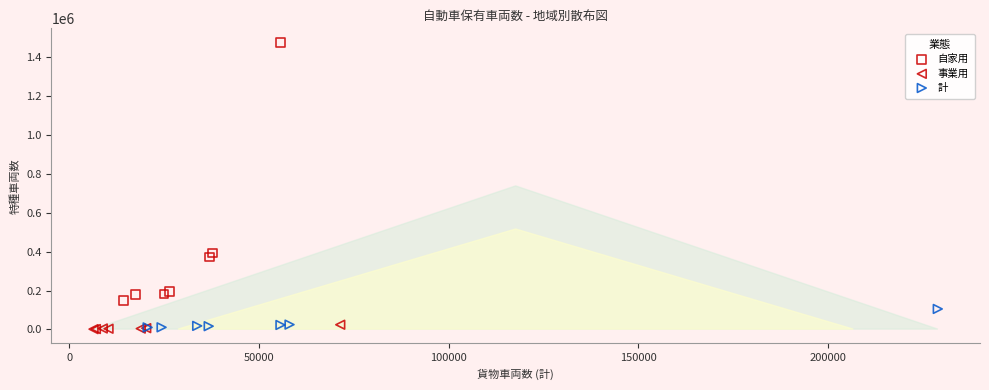

Which series has the widest spread of Y values?

自家用